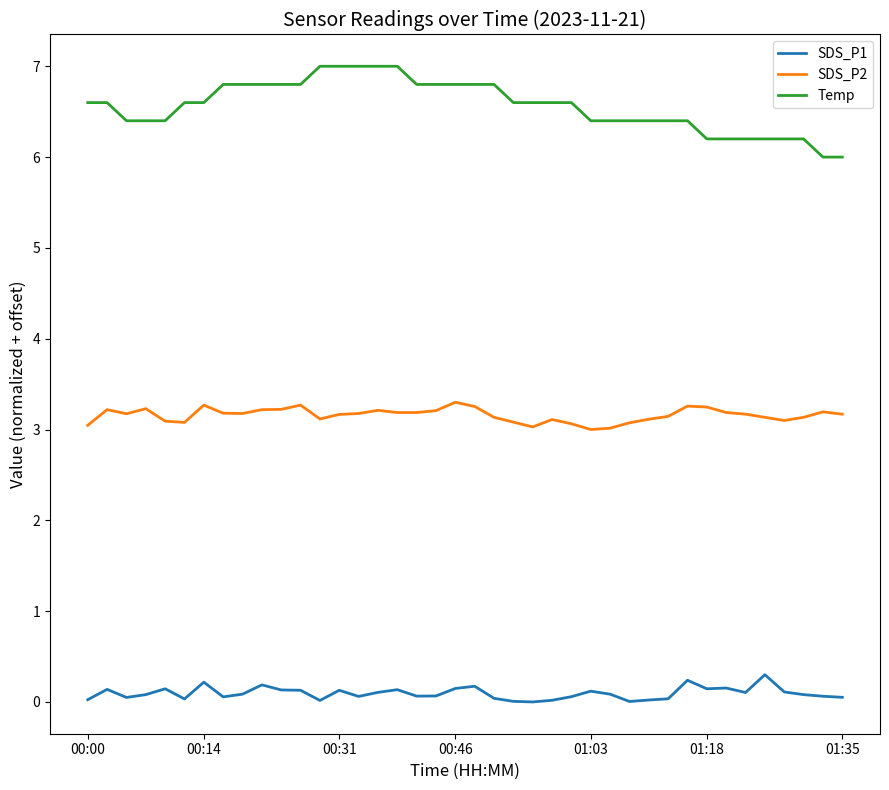

True or false: SDS_P2 and Temp cross at least once.

False